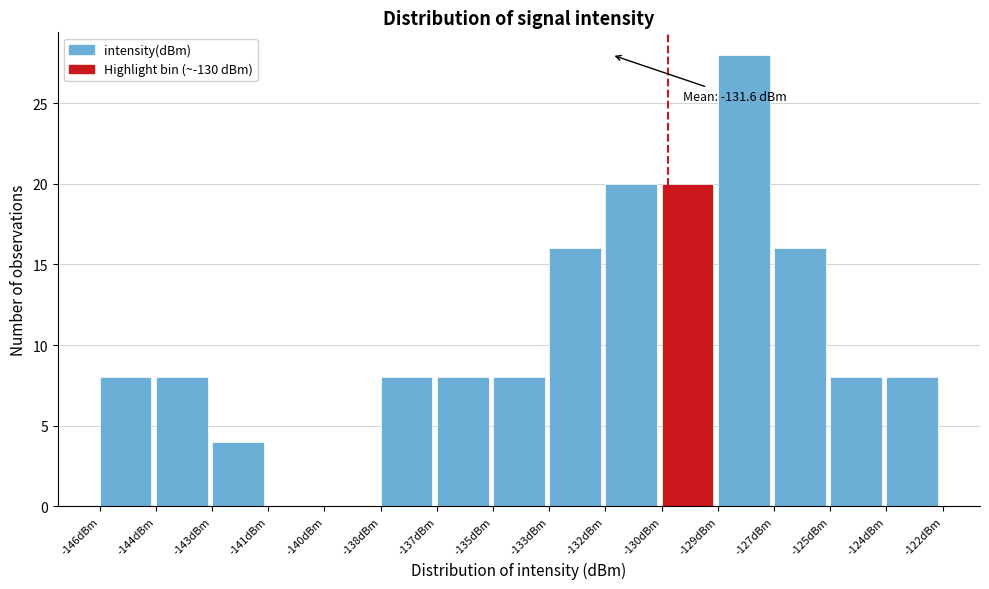

Reading left to right, extract all data points from this chart.

-146dBm=8	-144dBm=8	-143dBm=4	-141dBm=0	-140dBm=0	-138dBm=8	-137dBm=8	-135dBm=8	-133dBm=16	-132dBm=20	-130dBm=20	-129dBm=28	-127dBm=16	-125dBm=8	-124dBm=8